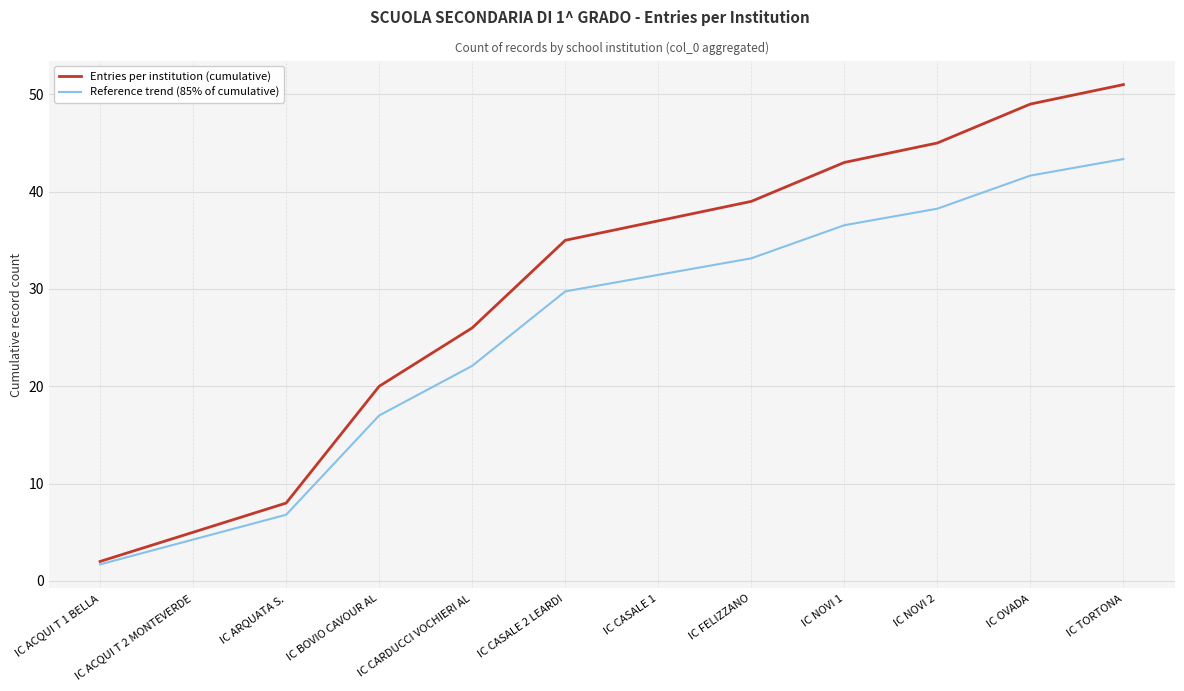

The Reference trend (85% of cumulative) series shows 19.4 at IC NOVI 2. True or false?

False